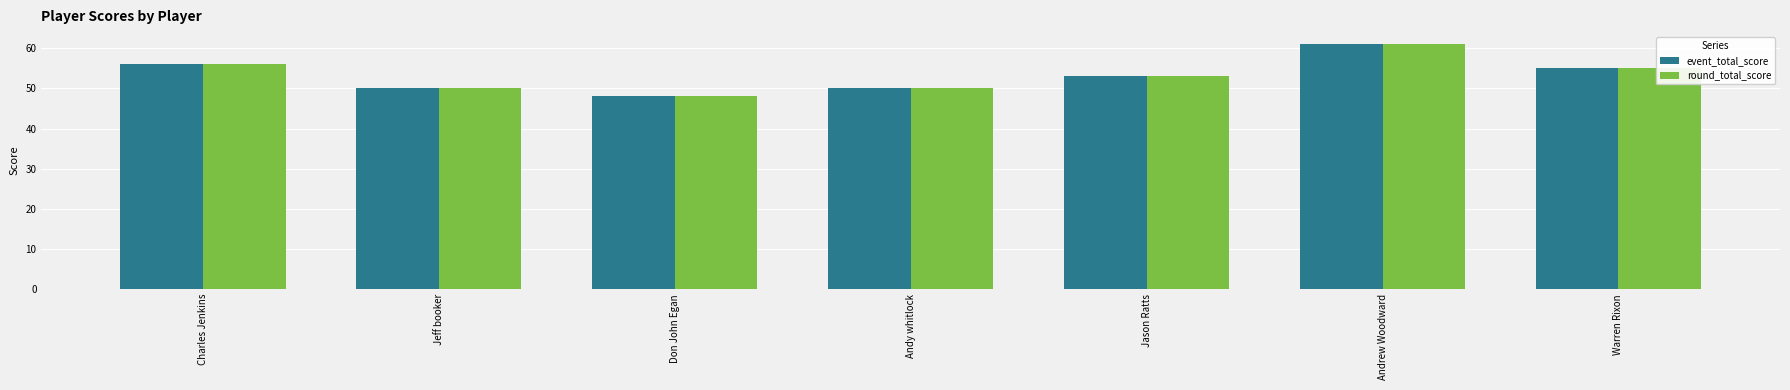

What is the approximate value of round_total_score at Jason Ratts?

53